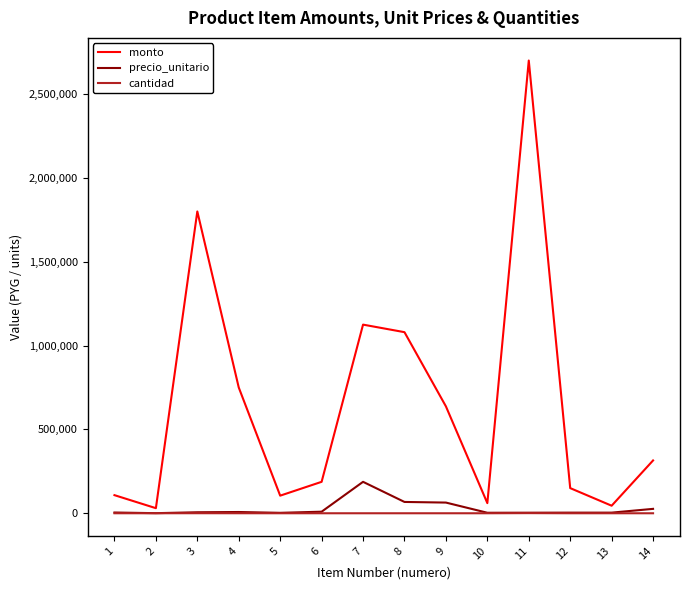

Which series has the widest spread of values?

monto